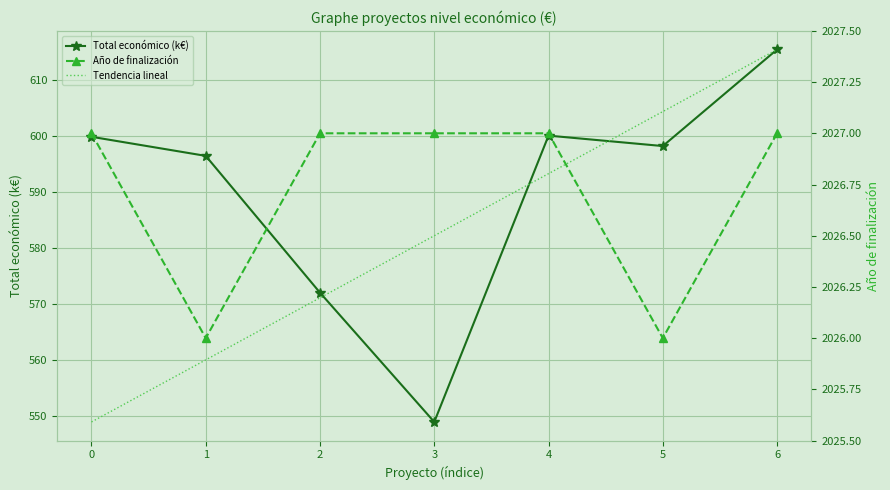

True or false: Tendencia lineal and Año de finalización cross at least once.

False